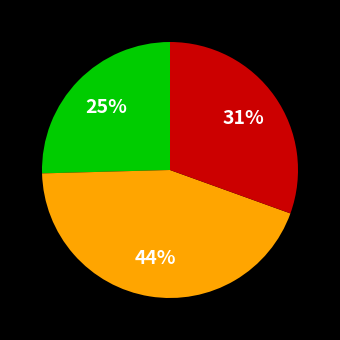

To the nearest percent, what is the difference between the largest and smallest slice percentages?

19%